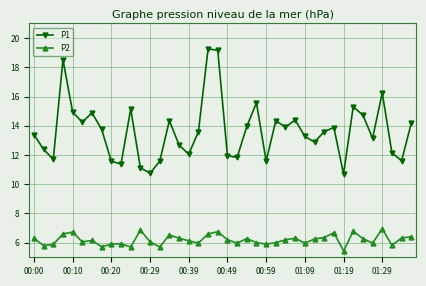

What is the difference between the maximum and second lowest values in the P1 series?

8.5